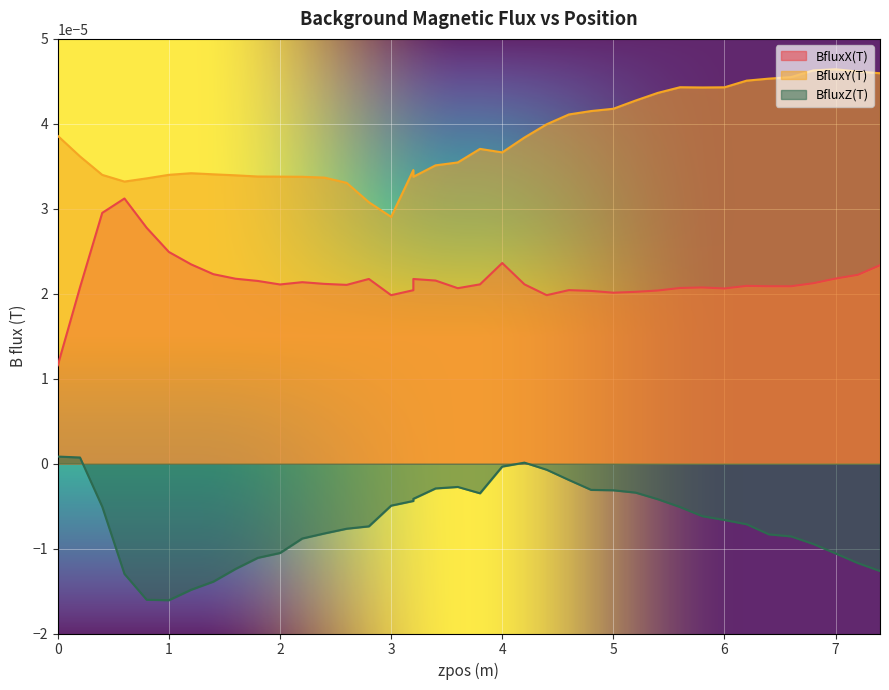

Is it true that BfluxX(T) equals 0.0 at 4?

False